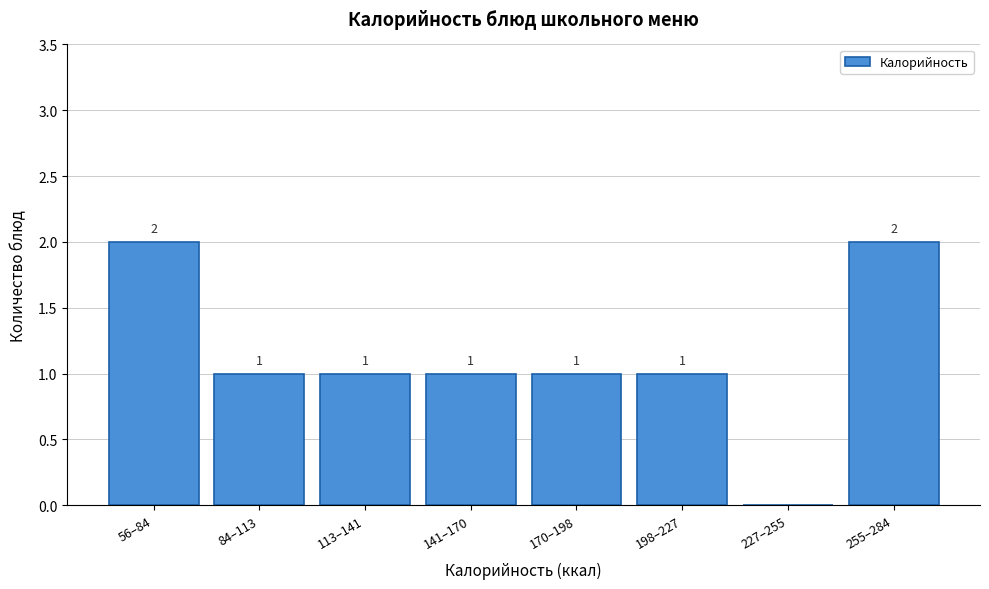

Reading left to right, list all the values displayed in this chart.

56–84=2	84–113=1	113–141=1	141–170=1	170–198=1	198–227=1	227–255=0	255–284=2